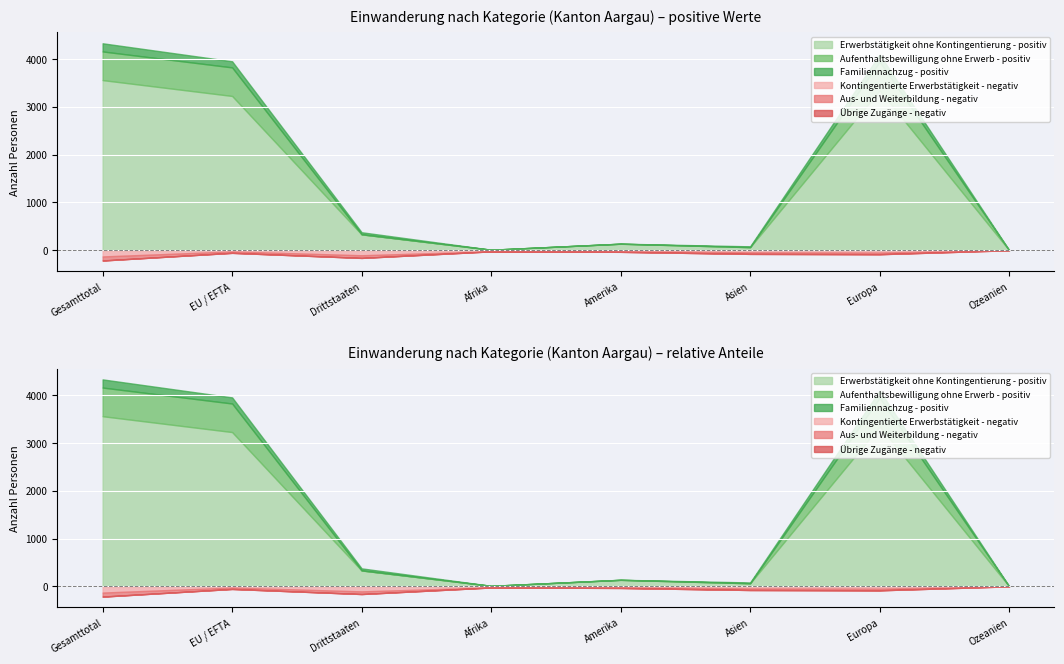

Does the chart display data point markers on the line(s)?

No